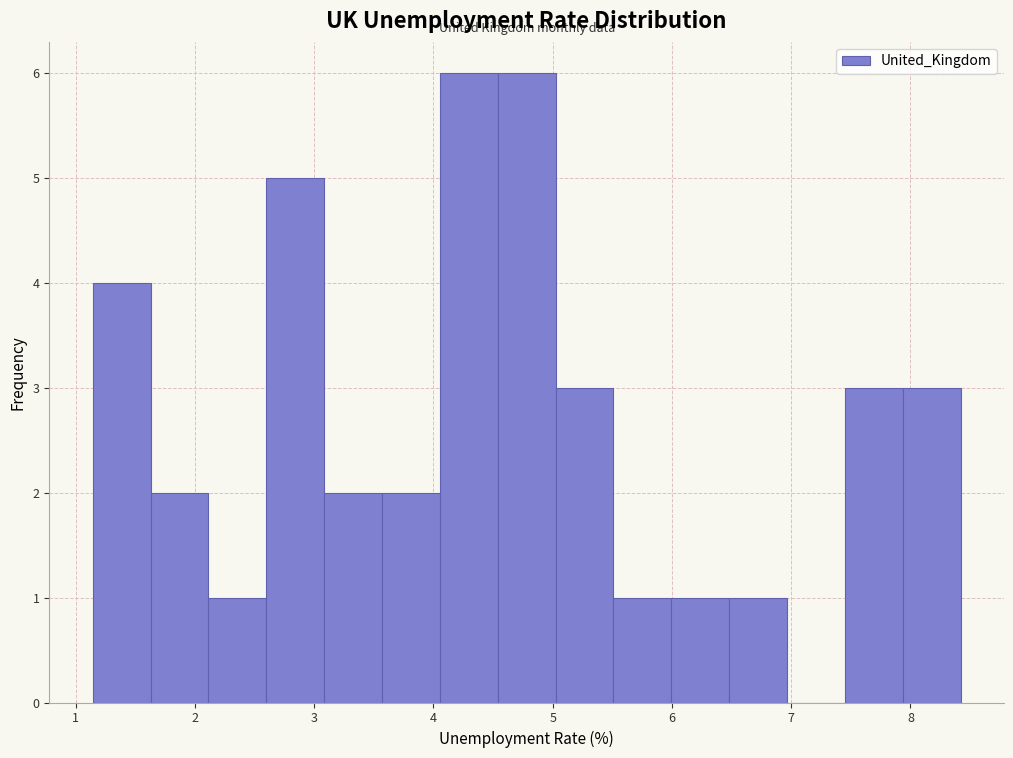

What is the height of the bar covering 2.1 to 2.6 on the x-axis? Neither the bar edges nor the heights are printed on the chart, so give them approximately, as read against the axes.

1